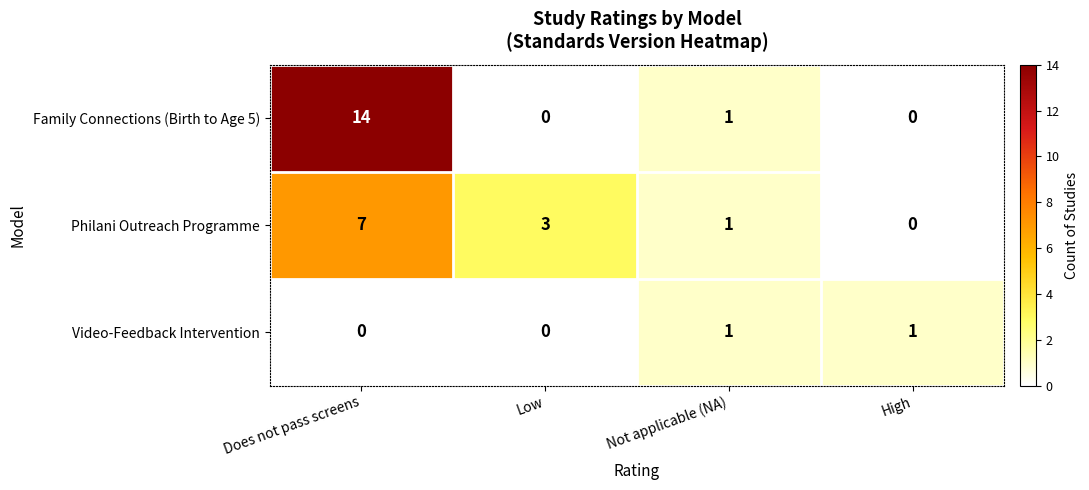

Which series has the widest spread of values?

Family Connections (Birth to Age 5)